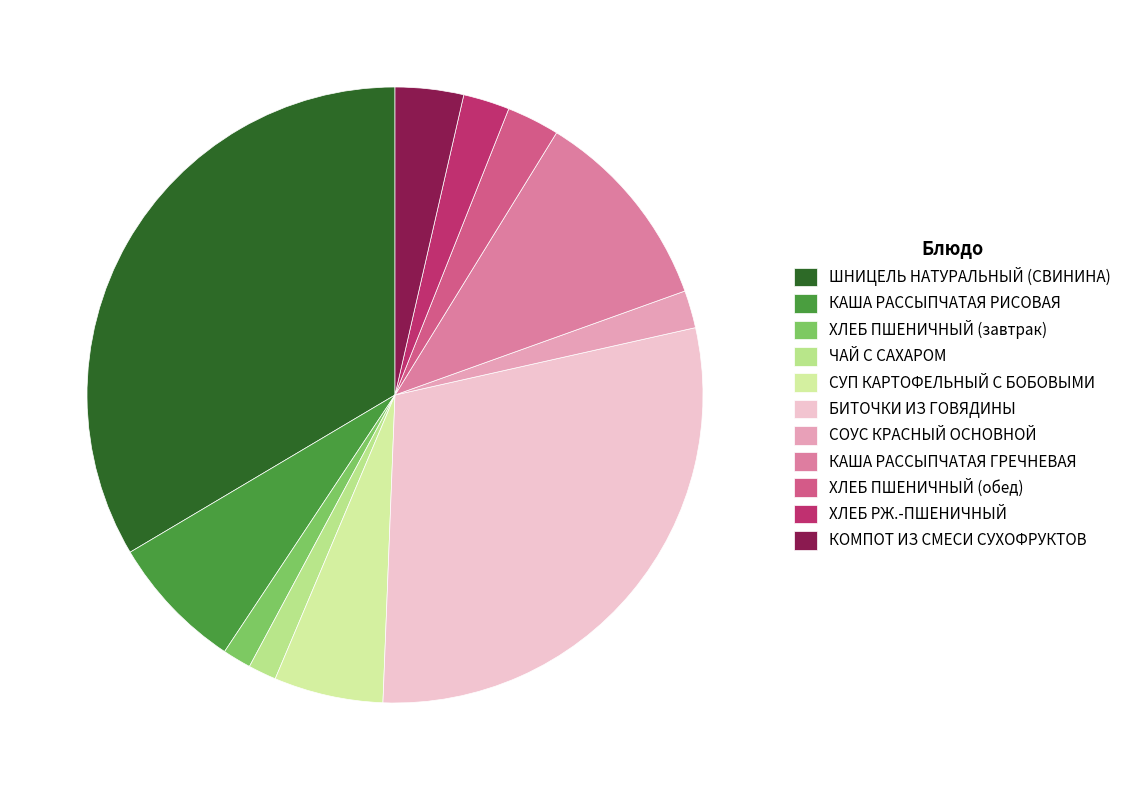

How many slices are in this pie chart?

11